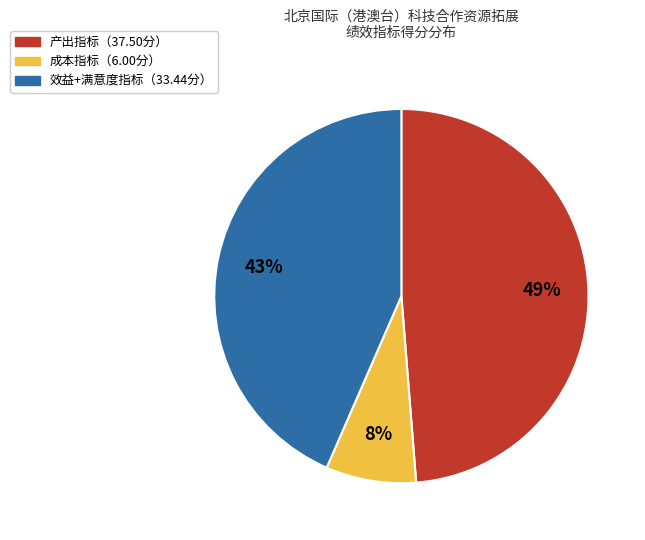

To the nearest percent, what is the difference between the largest and smallest slice percentages?

41%